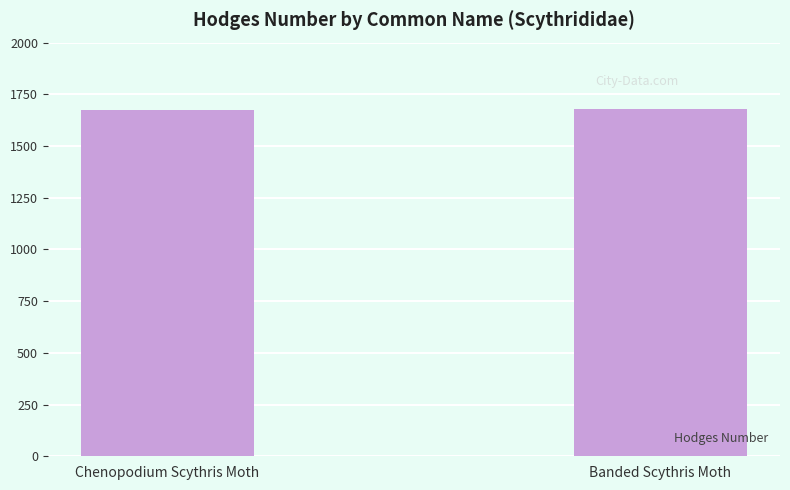

Does the chart contain any negative values?

No